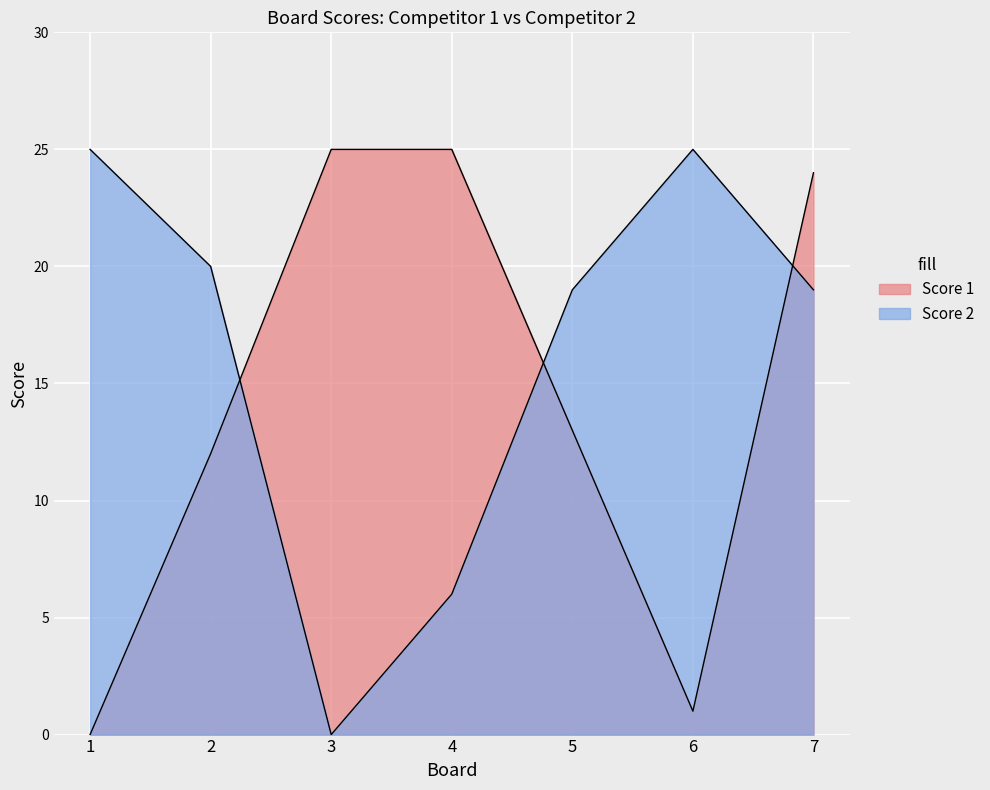

Which series has the largest range (max minus min)?

Score 1